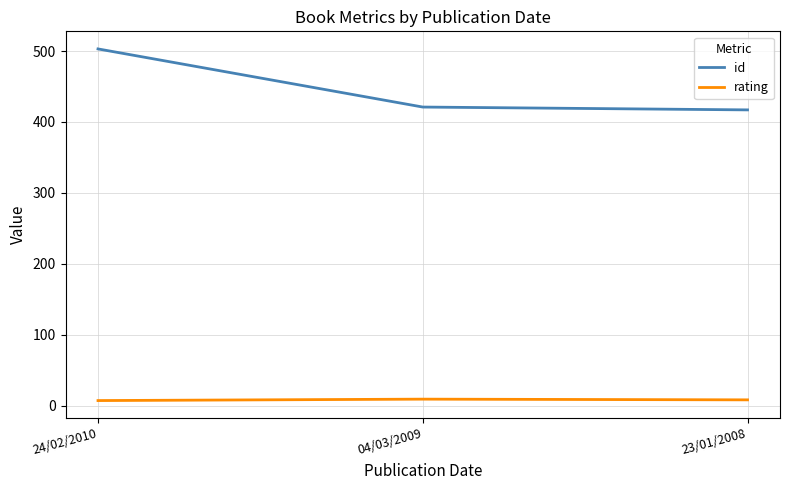

At which label is id closest to 460?

04/03/2009